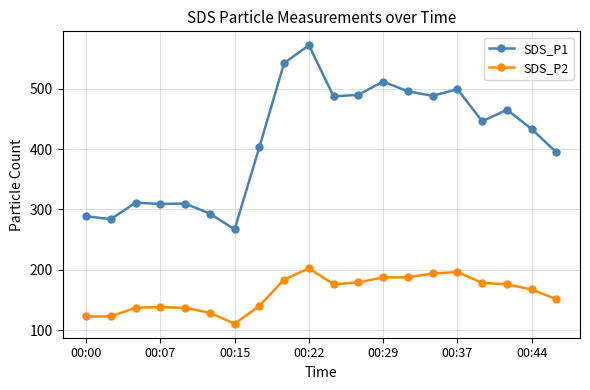

List the series in order of their peak value, highest first.

SDS_P1, SDS_P2